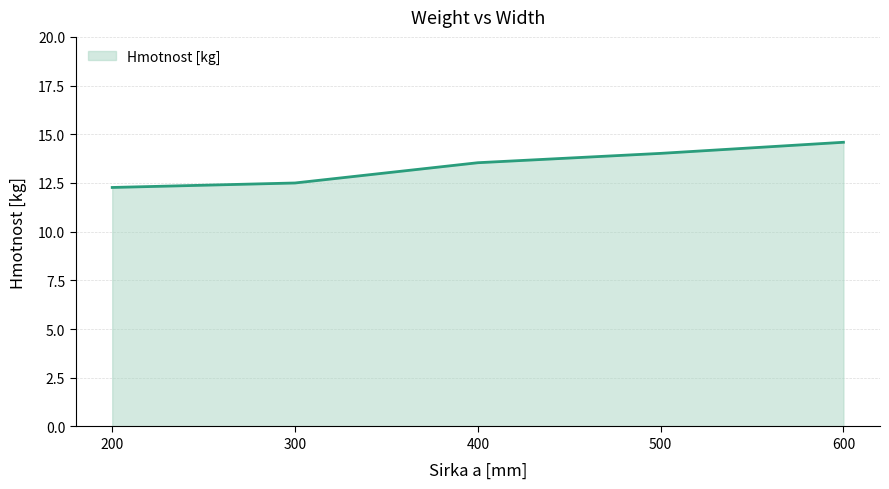

Which has a higher value, 600 or 200?

600